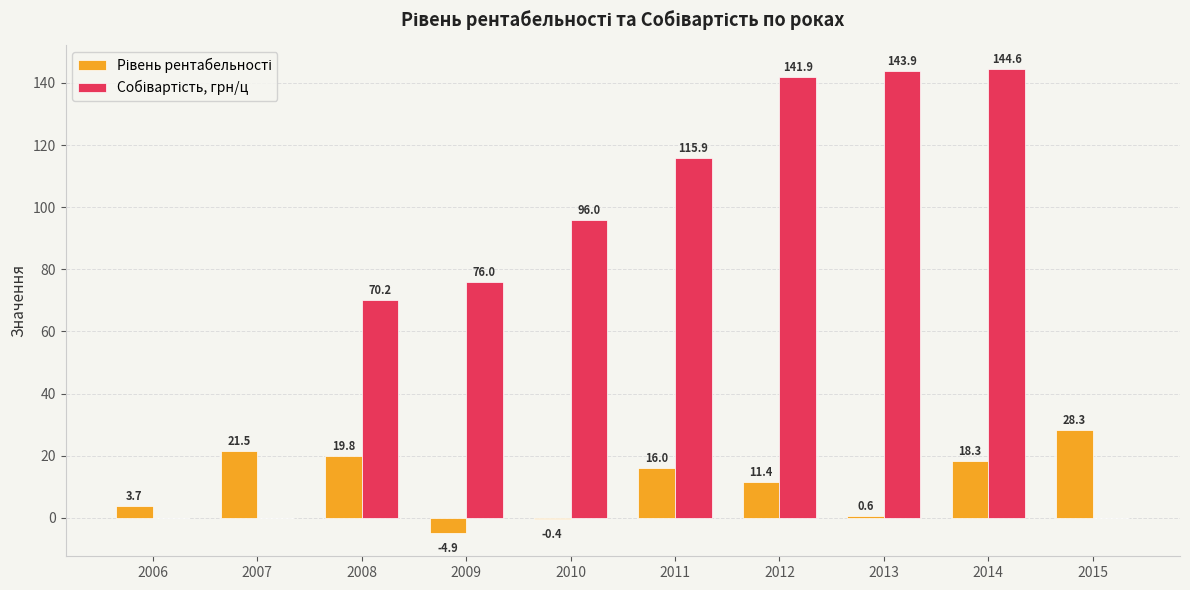

What is the maximum value shown in the chart?

144.6